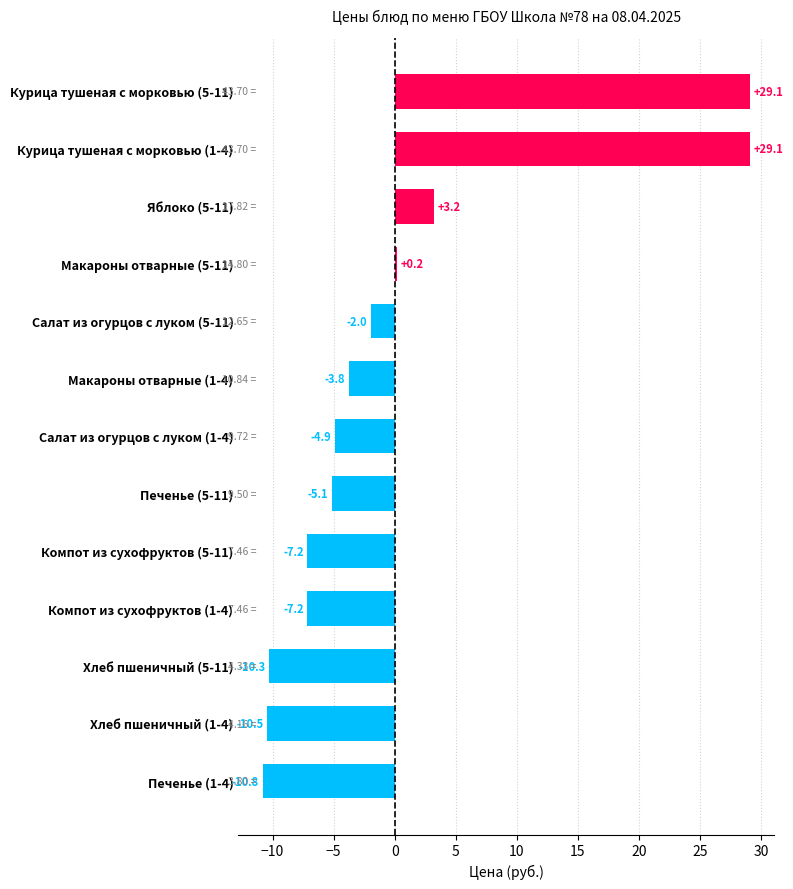

What is the sum of the values at Яблоко (5-11) and Хлеб пшеничный (5-11)?

-7.1